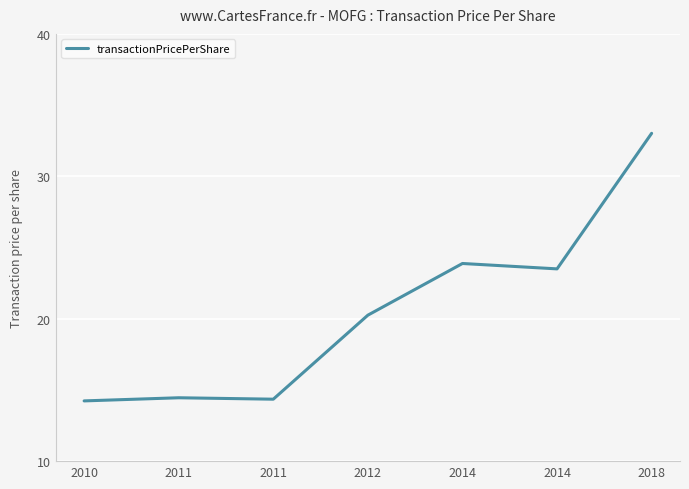

What is the ratio of the value at 2012 to the value at 2018?

0.6